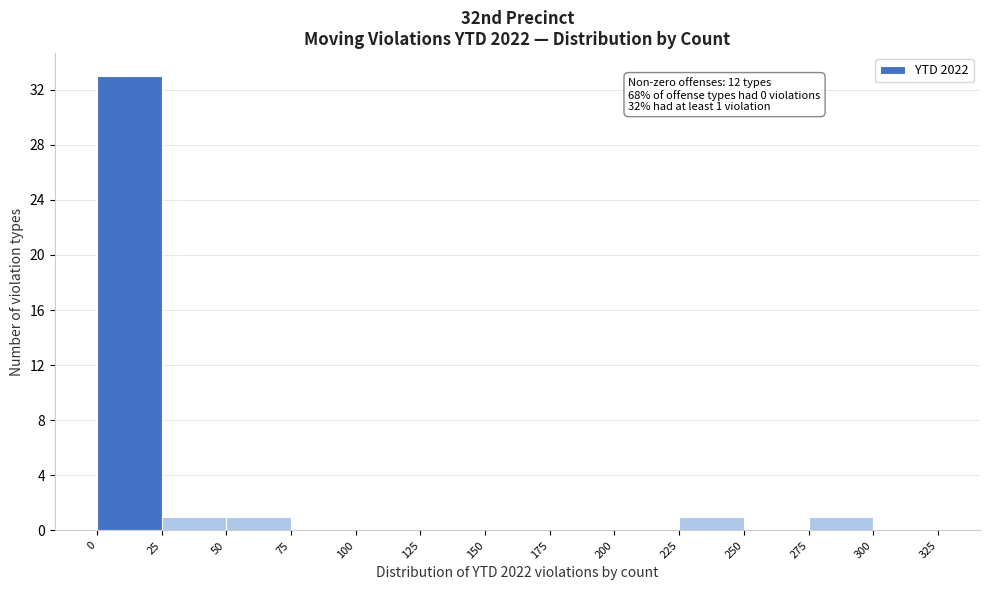

Over which range of the x-axis is the bar tallest?

0 to 25